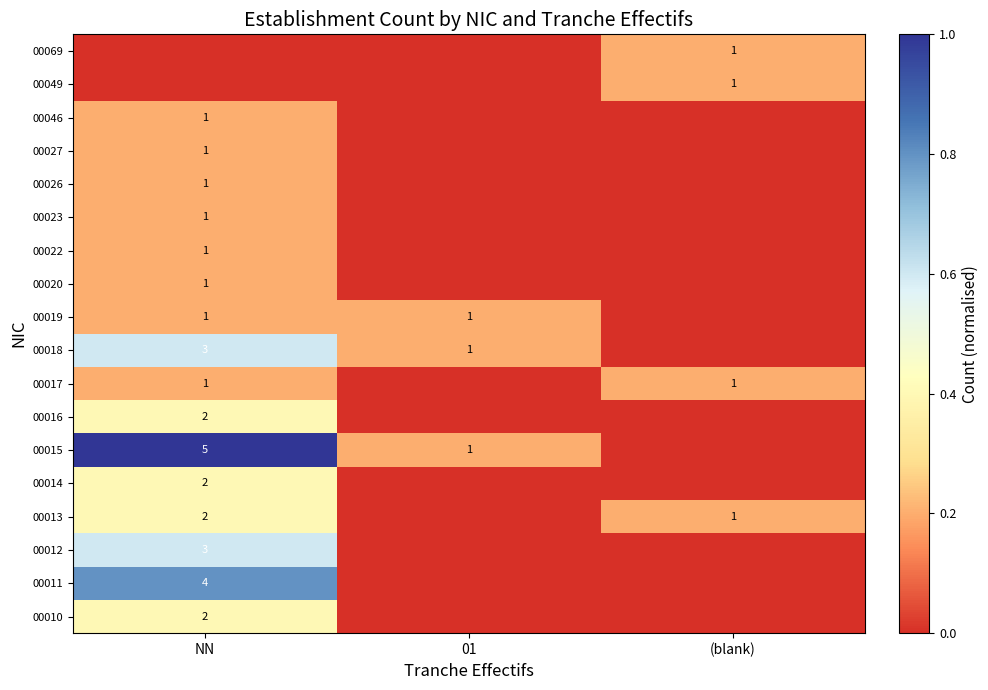

The 00013 series shows 1 at (blank). True or false?

True